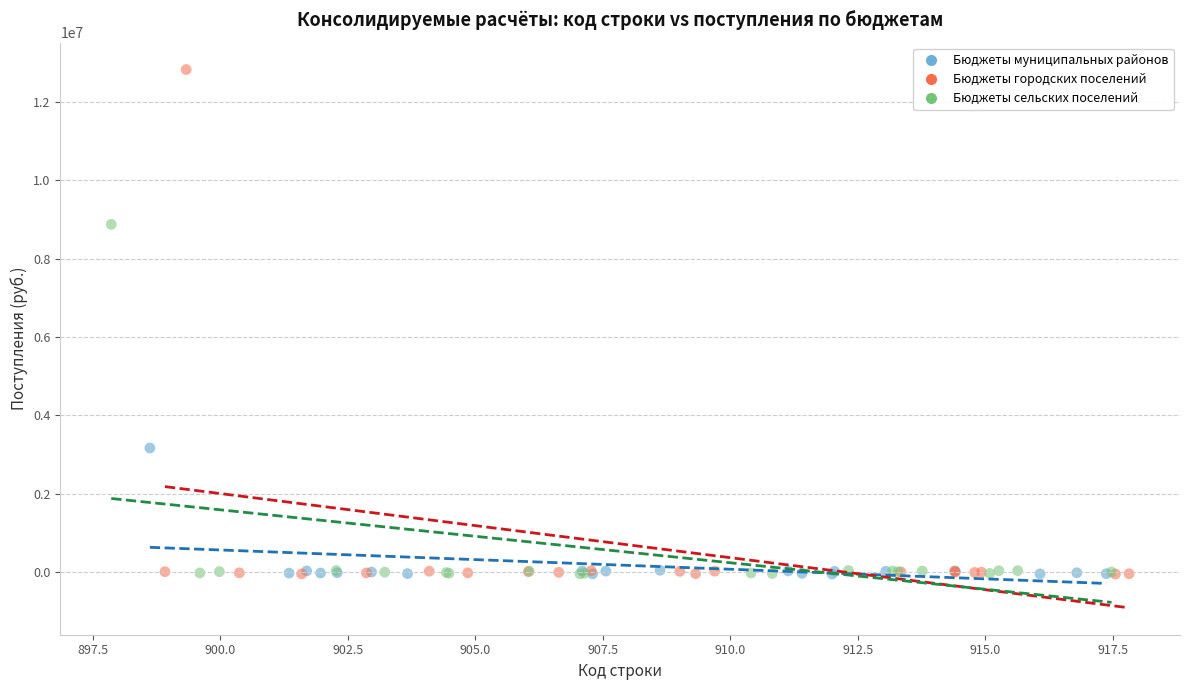

Which series reaches the maximum Y coordinate?

Бюджеты городских поселений